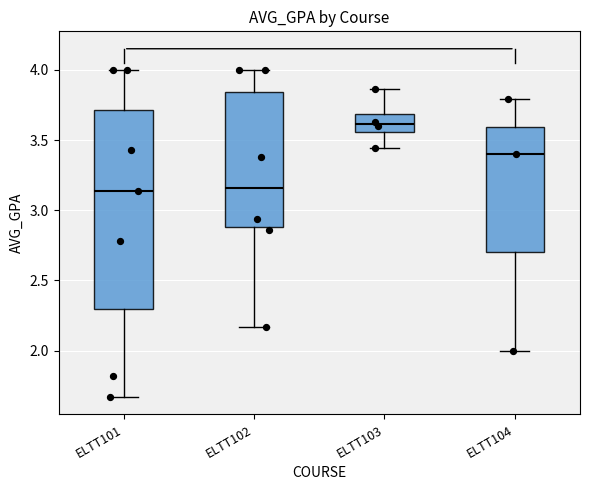

Where does the lower whisker of the box for ELTT104 end on the y-axis? The values are not printed on the chart, so give them approximately, as read against the axis.

2.00